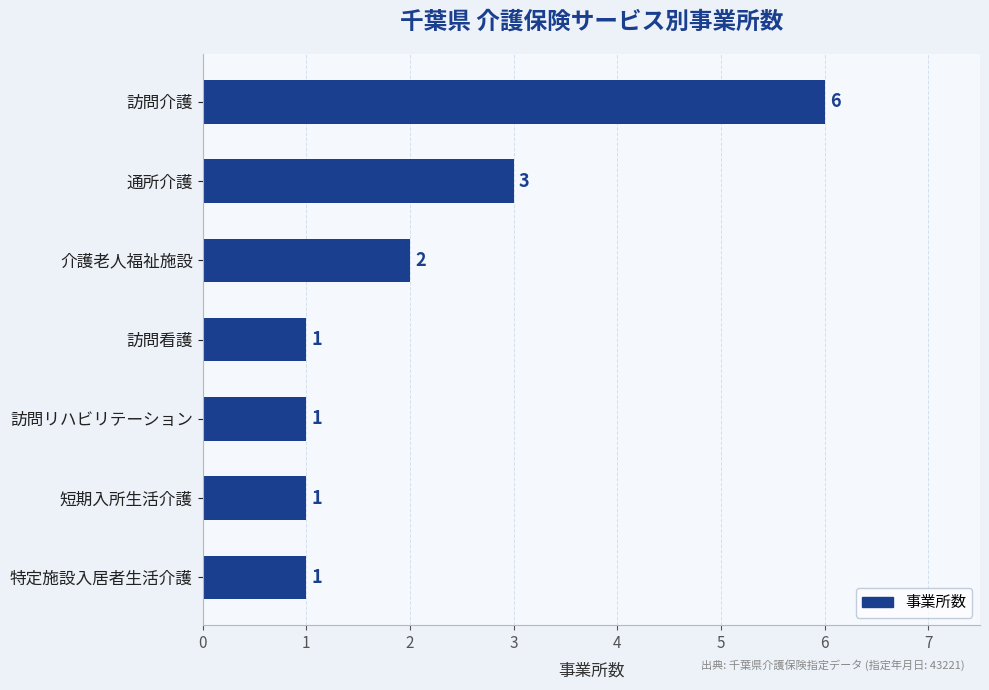

What is the sum of the values at 訪問リハビリテーション and 通所介護?

4